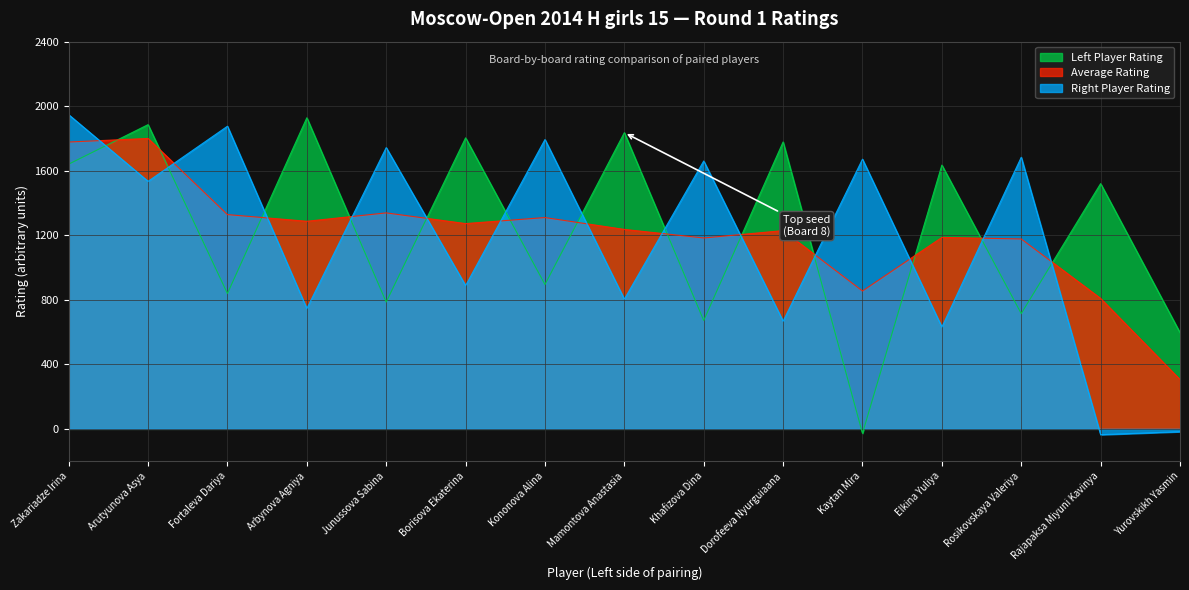

How many values in Left Player Rating are above zero?

14